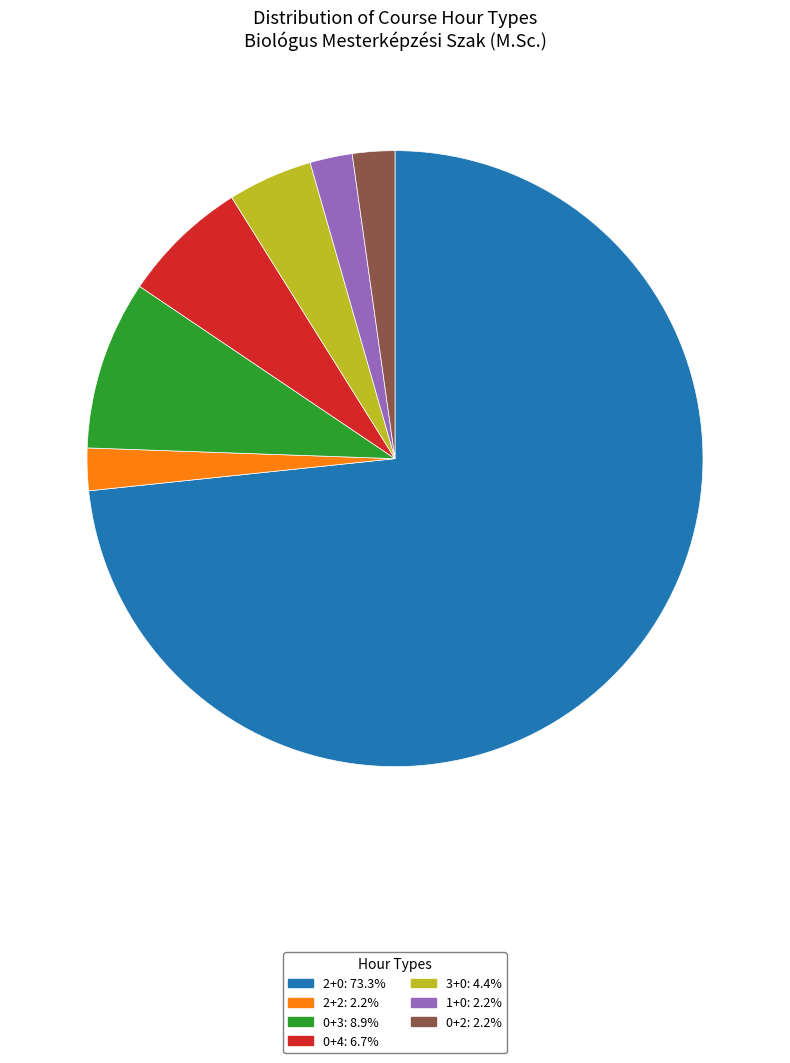

Is there a majority slice in this chart?

Yes